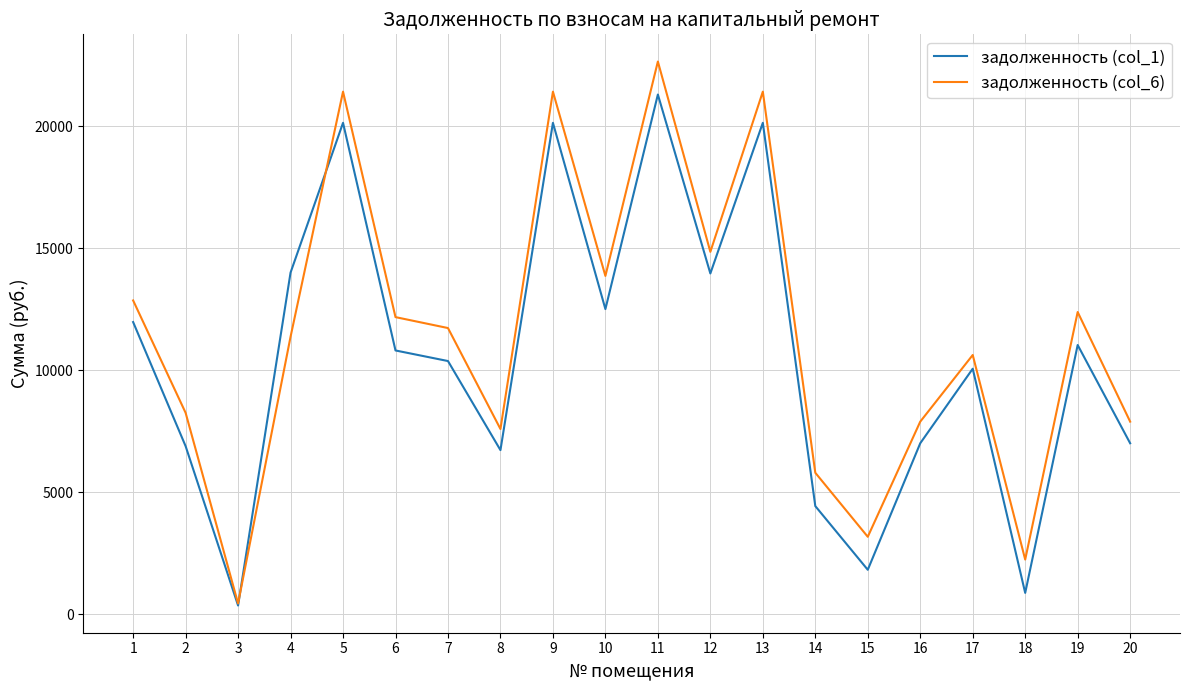

Where is the first local minimum for задолженность (col_6)?

3